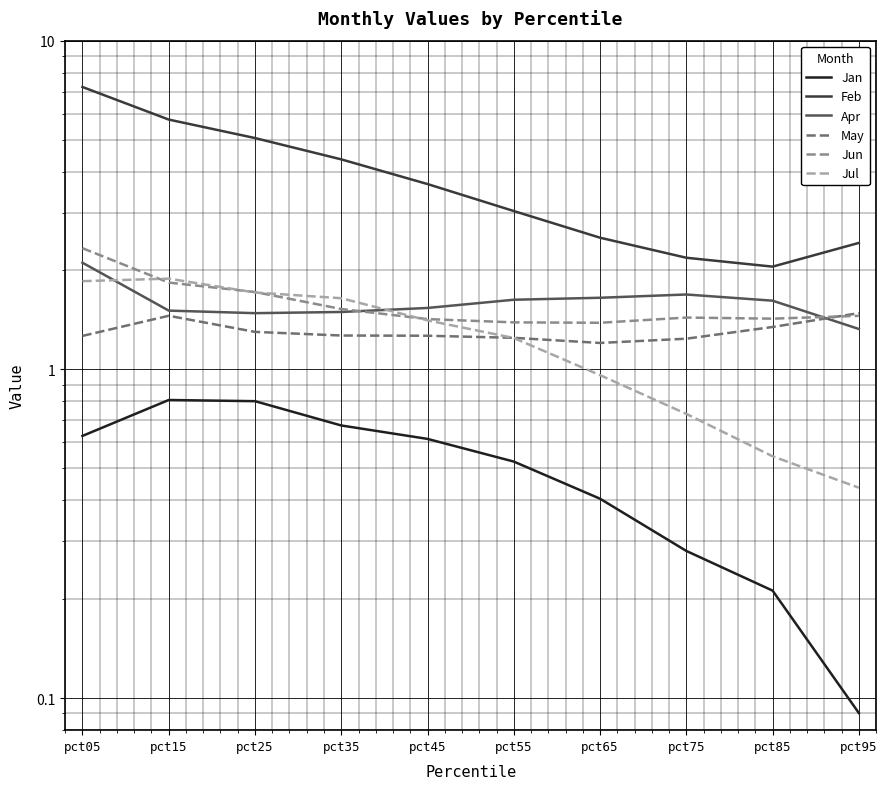

What is the difference between the maximum and minimum values in the Apr series?

0.8